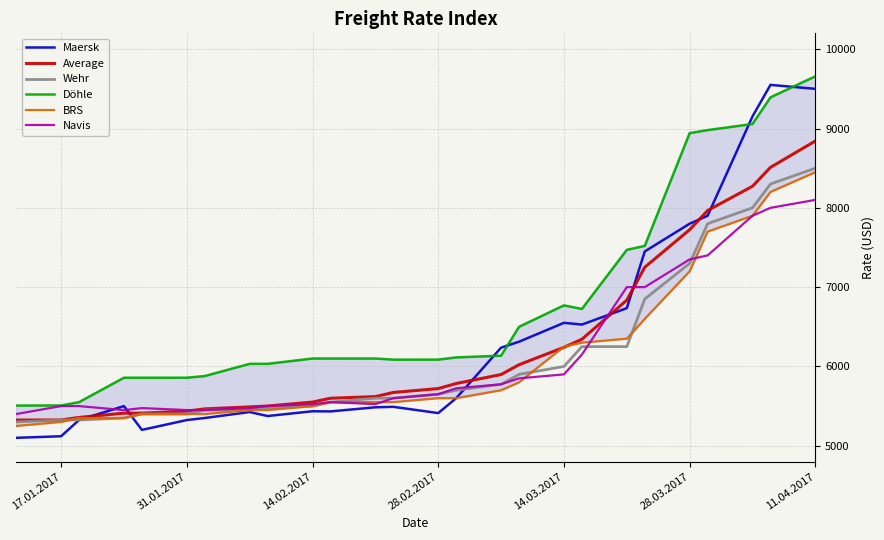

What is the lowest value of the Wehr series?

5300